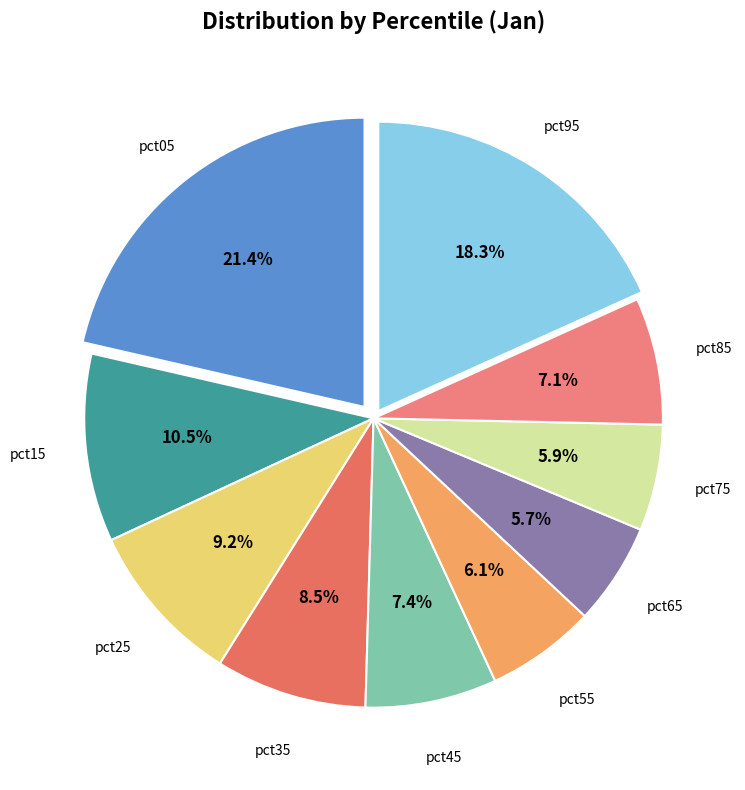

How many slices are in this pie chart?

10